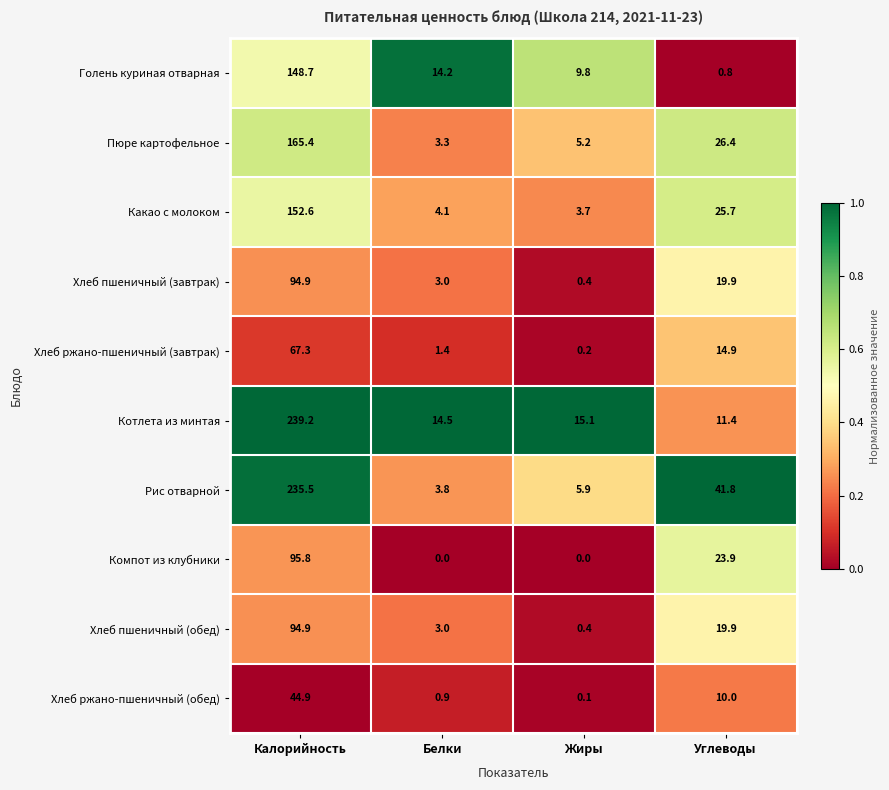

What is the difference between the Какао с молоком values at Жиры and Калорийность?

148.9